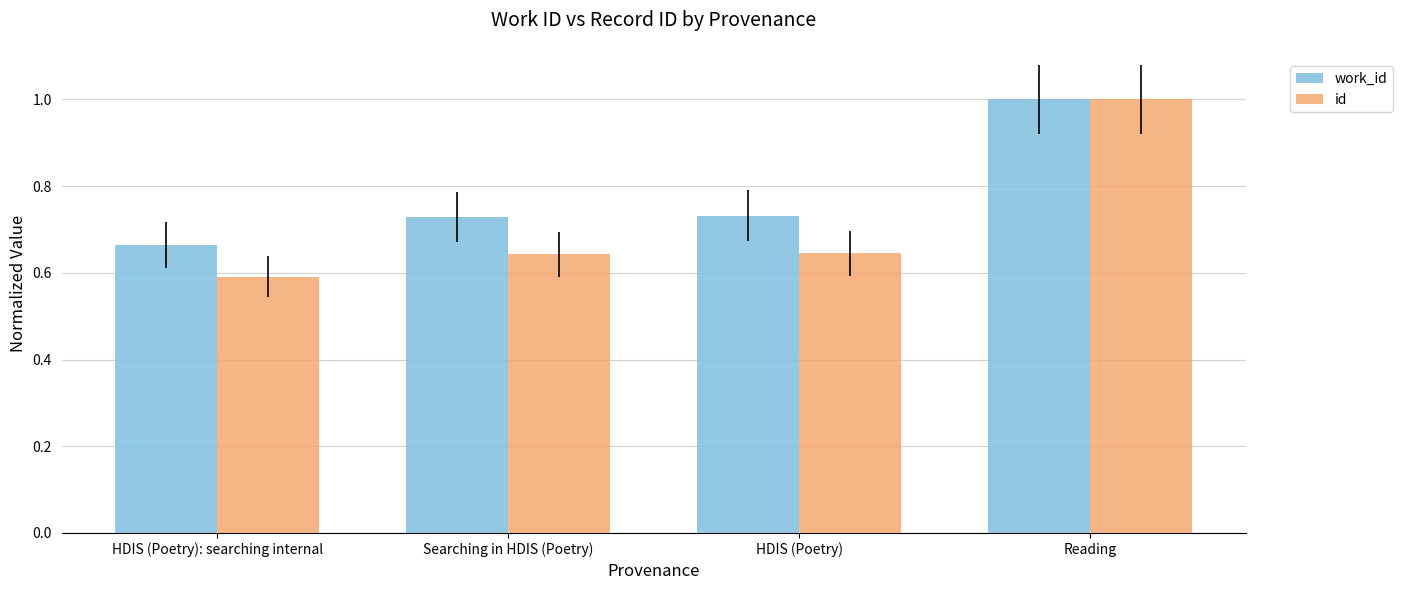

Which category has the lowest value in the id series?

HDIS (Poetry): searching internal